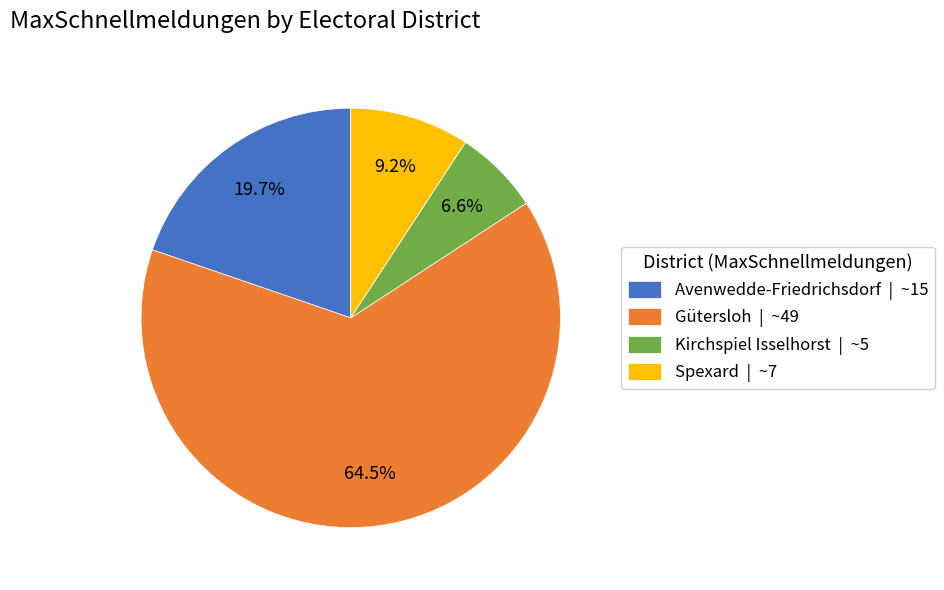

Is there any slice that represents more than half of the pie?

Yes